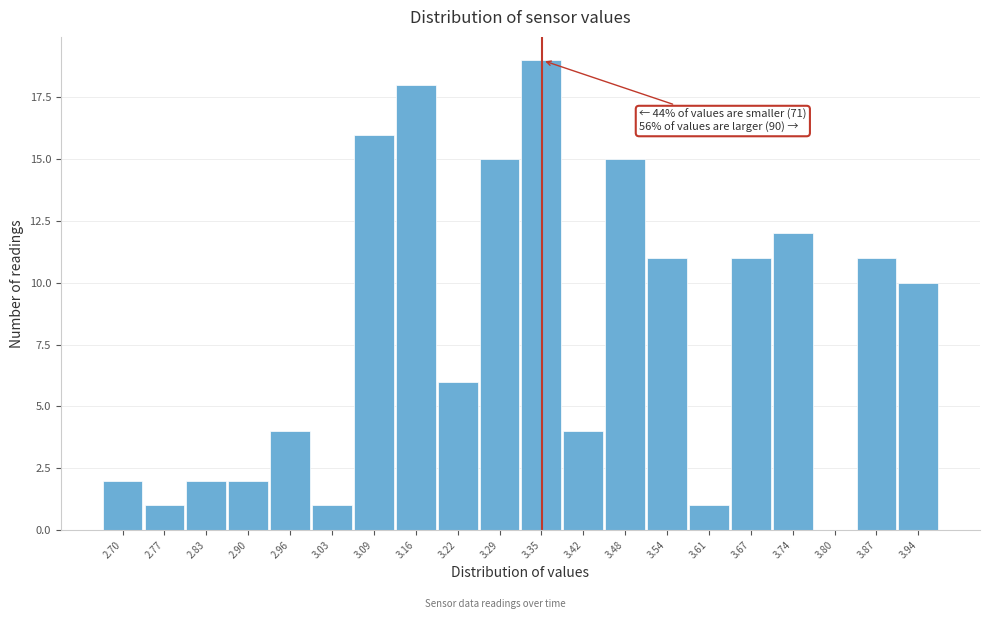

Reading left to right, list all the values displayed in this chart.

2.70=2	2.77=1	2.83=2	2.90=2	2.96=4	3.03=1	3.09=16	3.16=18	3.22=6	3.29=15	3.35=19	3.42=4	3.48=15	3.54=11	3.61=1	3.67=11	3.74=12	3.80=0	3.87=11	3.94=10